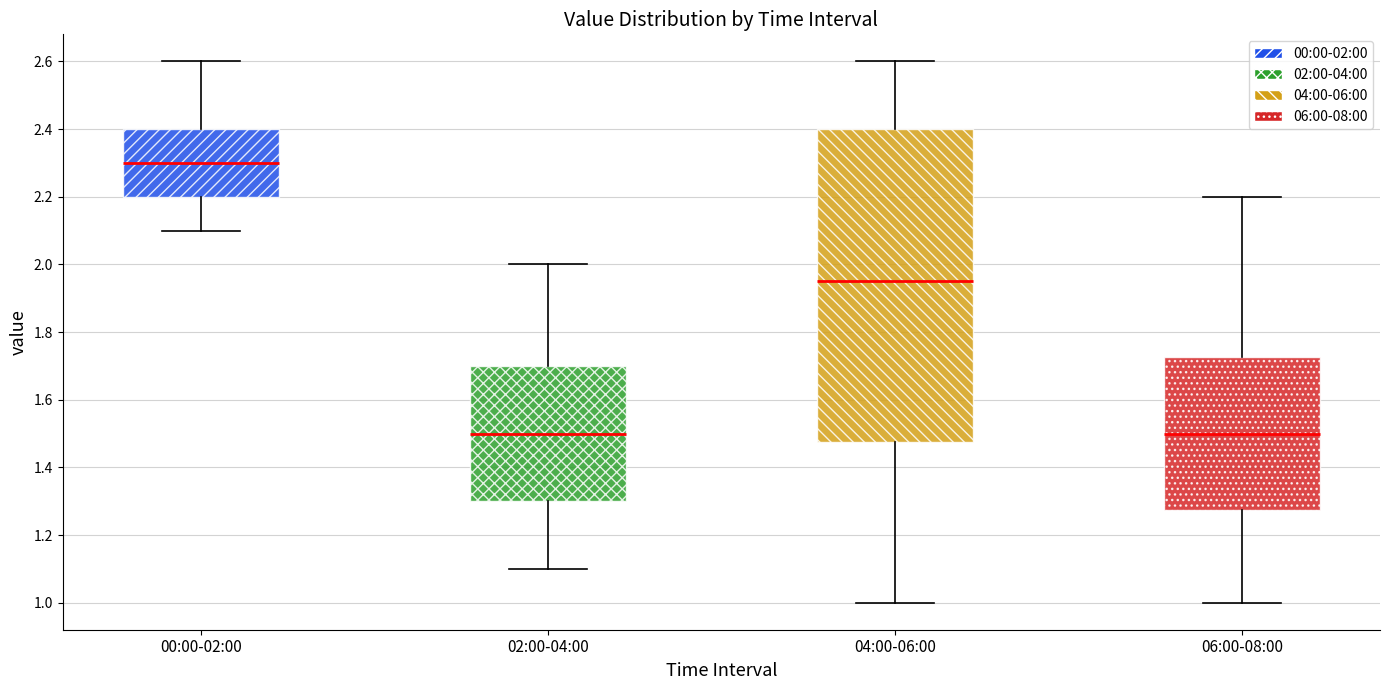

Reading left to right, transcribe this box plot: for each box, give where its median line is, the range the box spans, and where its two whiskers end, as read against the y-axis. The values are not printed on the chart, so give them approximately, as read against the axis.

00:00-02:00: median 2.30, box 2.20 to 2.40, whiskers 2.10 to 2.60
02:00-04:00: median 1.50, box 1.30 to 1.70, whiskers 1.10 to 2.00
04:00-06:00: median 1.96, box 1.48 to 2.40, whiskers 1.00 to 2.60
06:00-08:00: median 1.50, box 1.28 to 1.72, whiskers 1.00 to 2.20